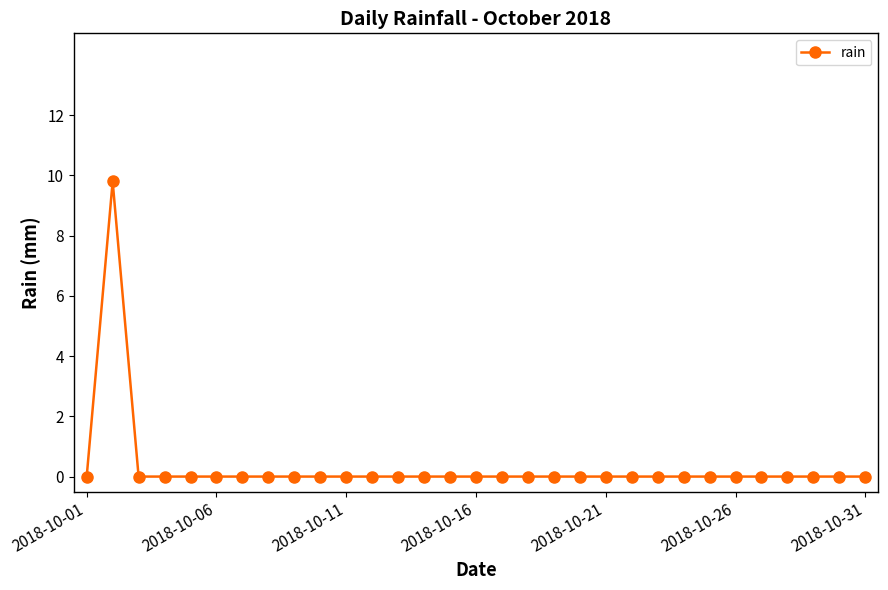

What is the maximum value shown in the chart?

9.8